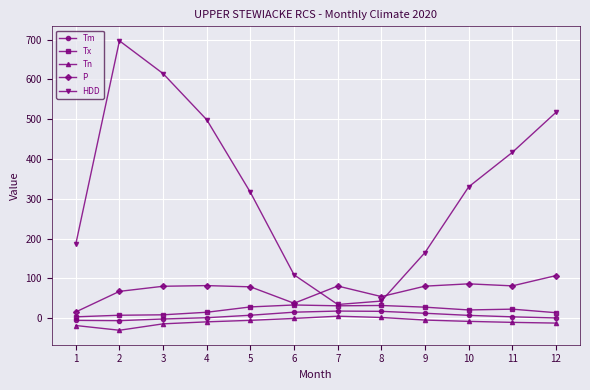

How many data points in HDD are above 330?

6